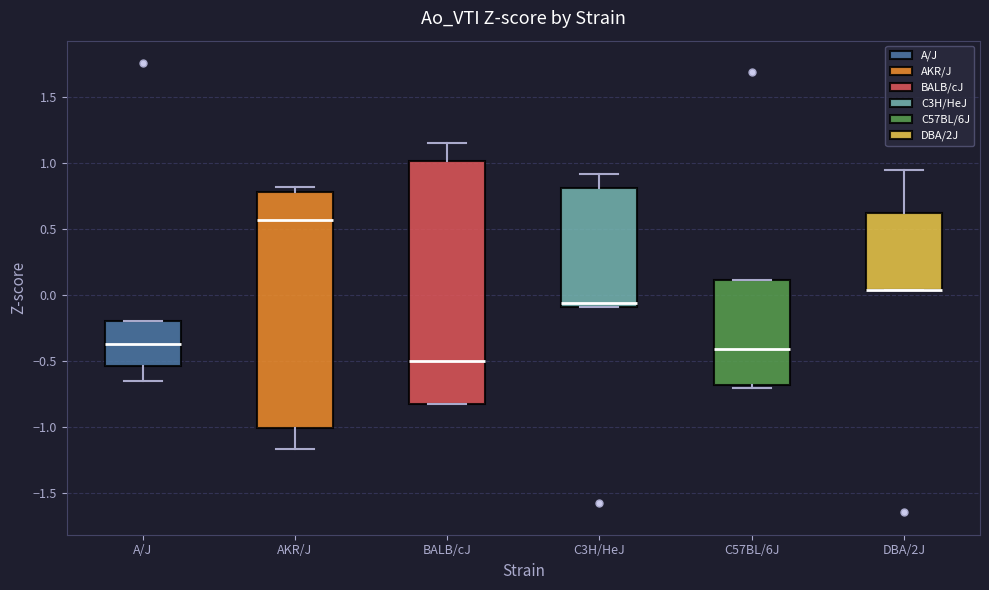

Which box is the tallest, from its lower edge to its upper edge?

BALB/cJ